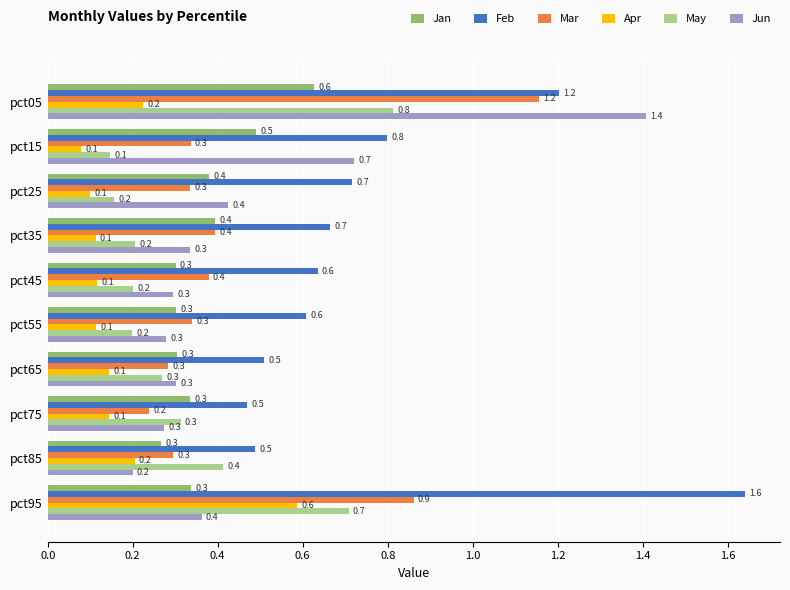

Which category has the highest value in the Apr series?

pct95